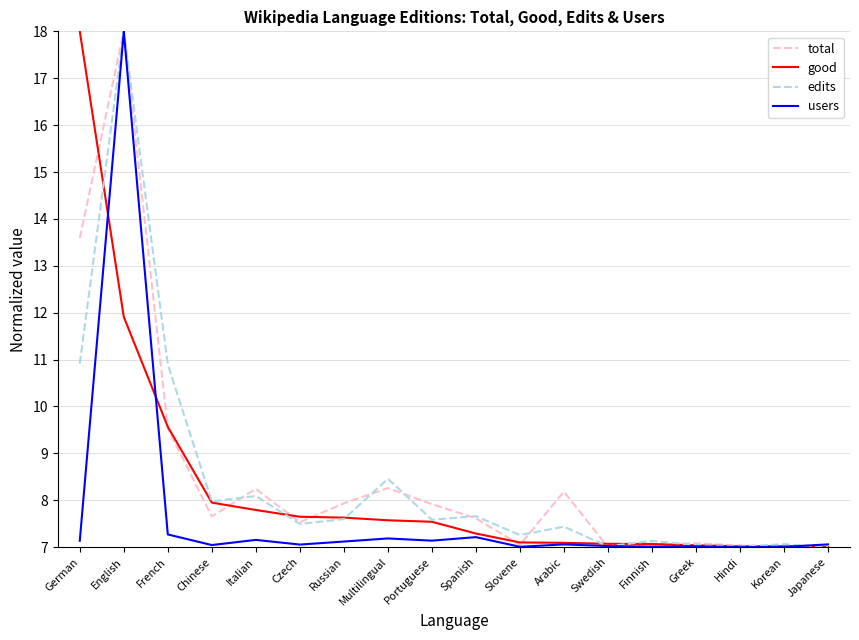

What is the minimum value for total?

7.0